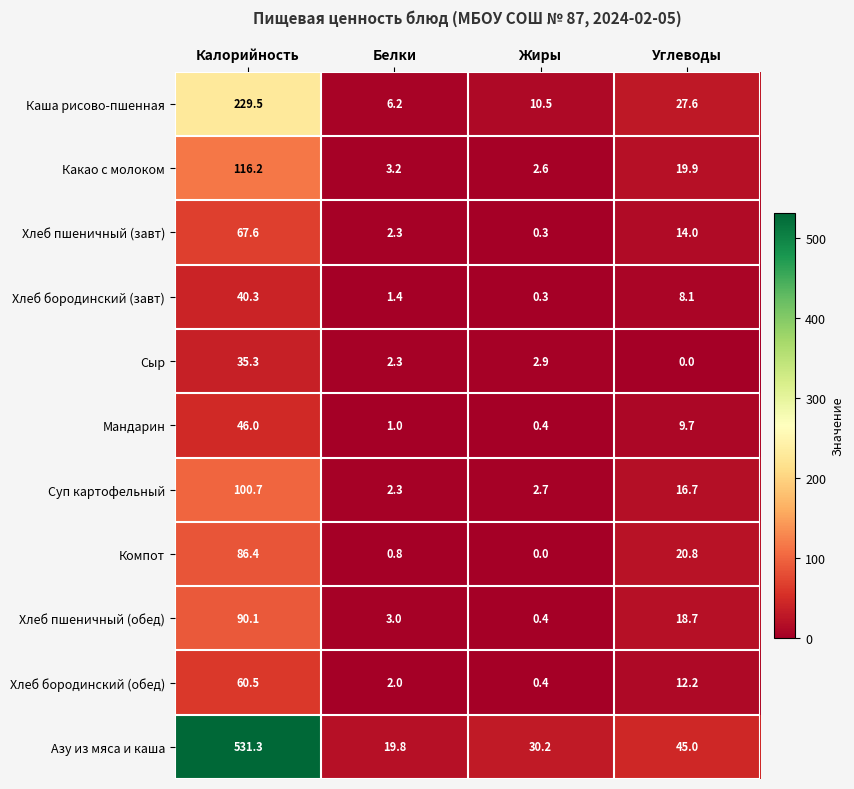

What is the maximum value shown in the chart?

531.3